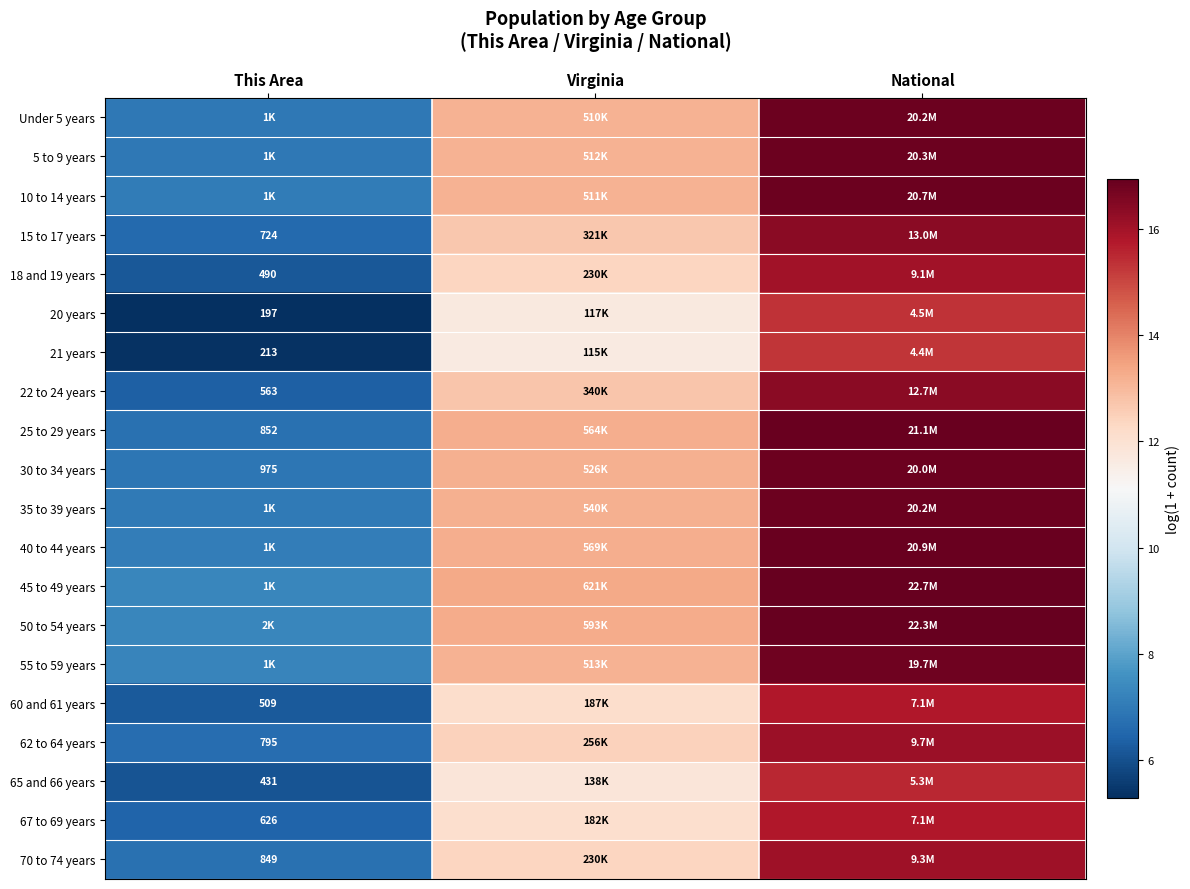

At which category is the sum across all series the highest?

National